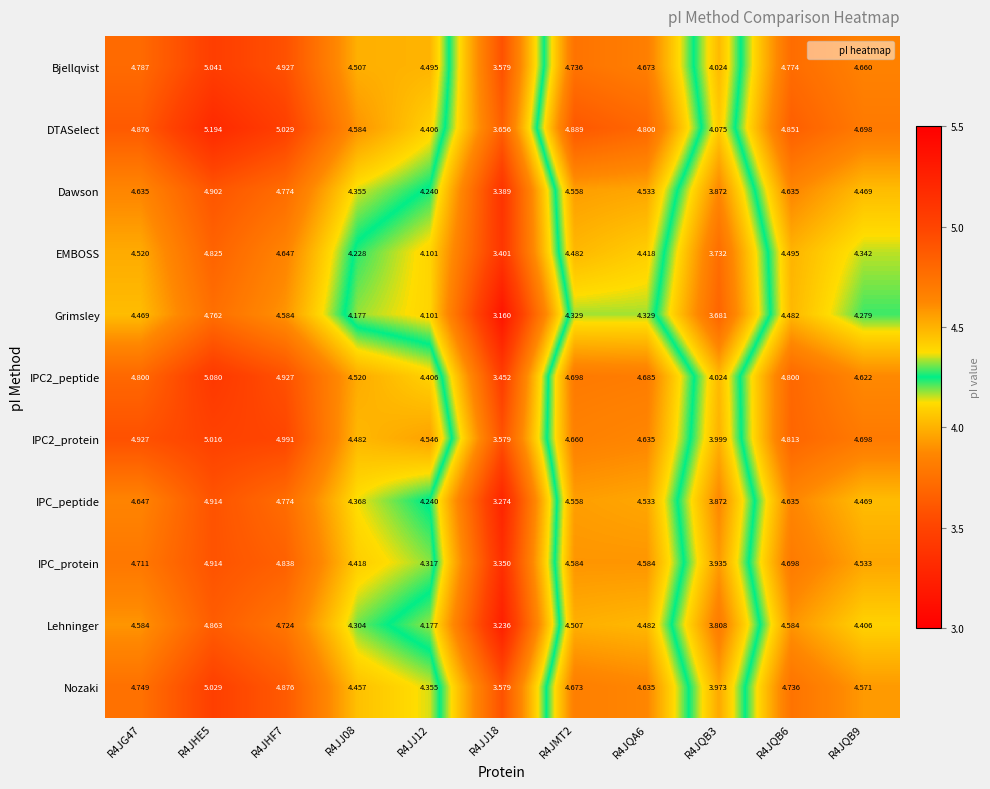

At which category does the chart reach its minimum across all series?

R4JJ18